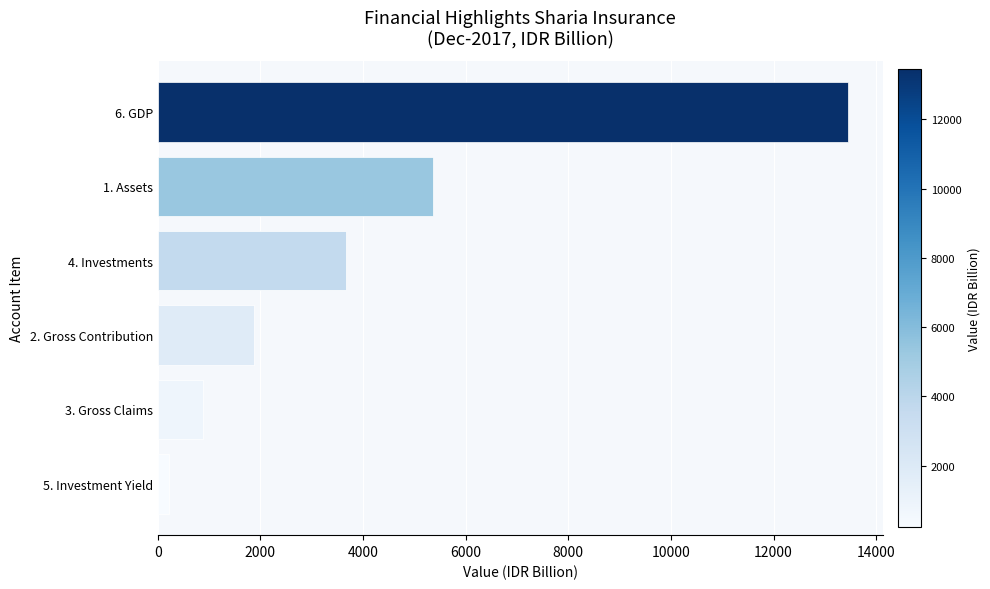

Are the bars grouped side by side (vs. stacked)?

No